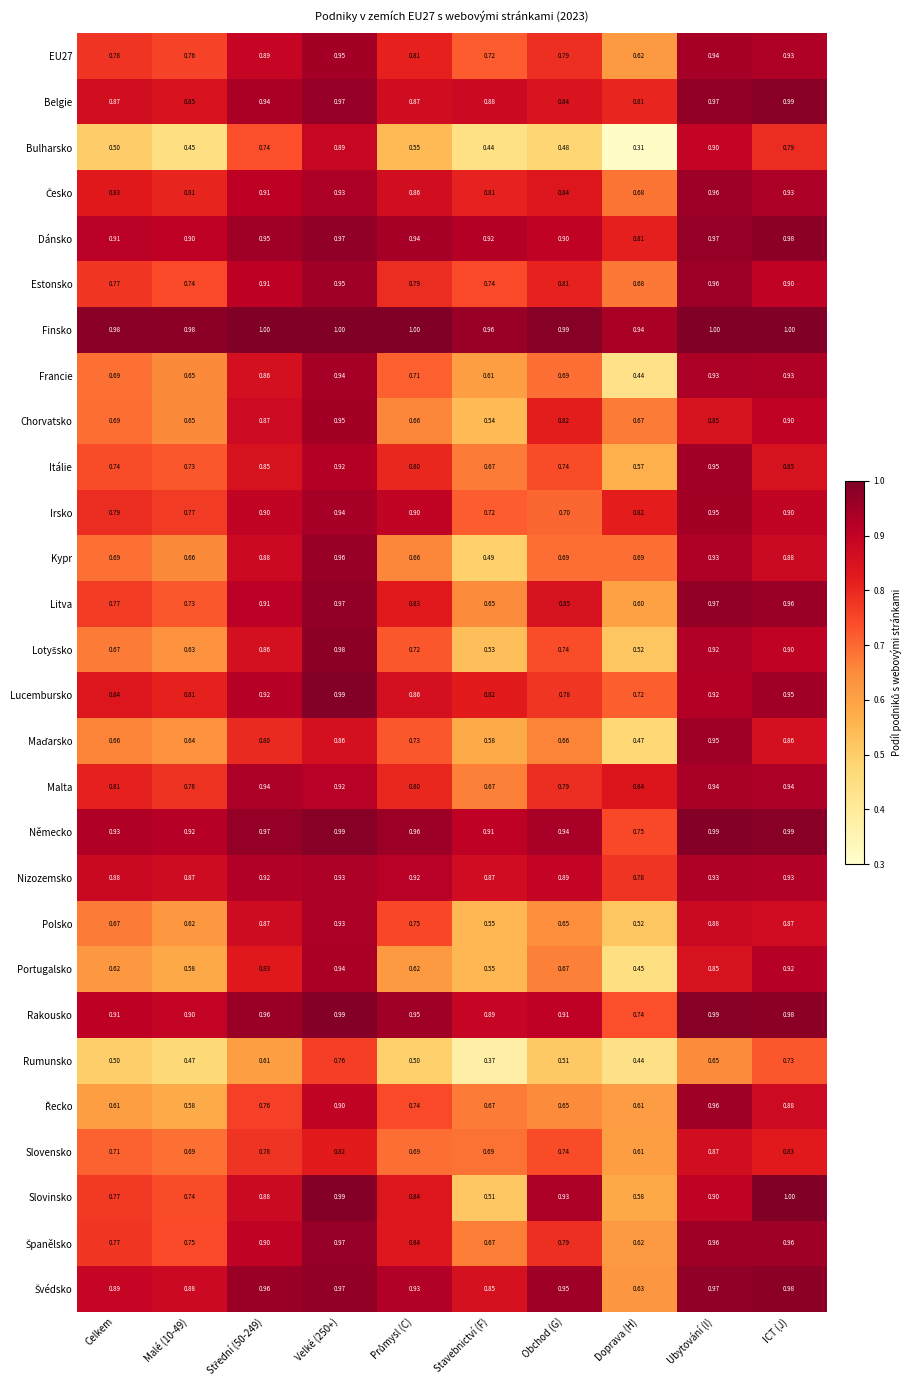

At which category does the chart reach its minimum across all series?

Doprava (H)